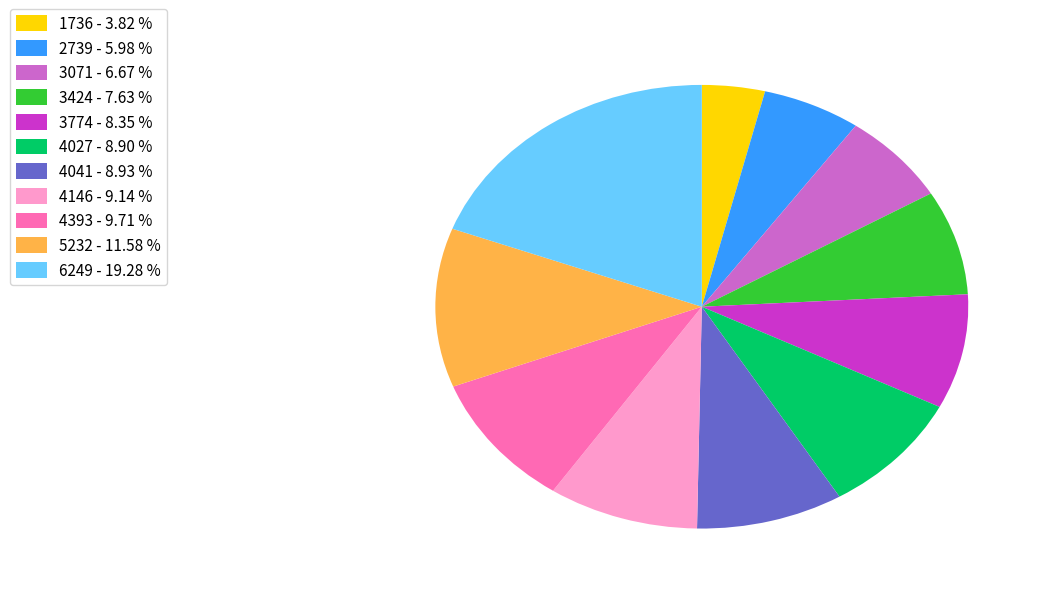

What is the ratio of the value at 5232 - 11.58 % to the value at 4146 - 9.14 %?

1.3